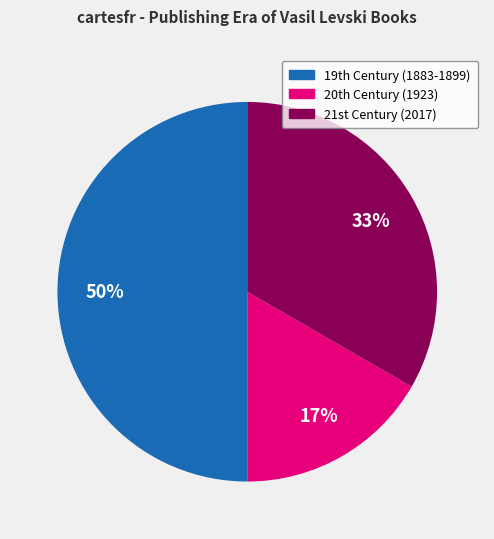

To the nearest percent, what is the average slice percentage?

33%